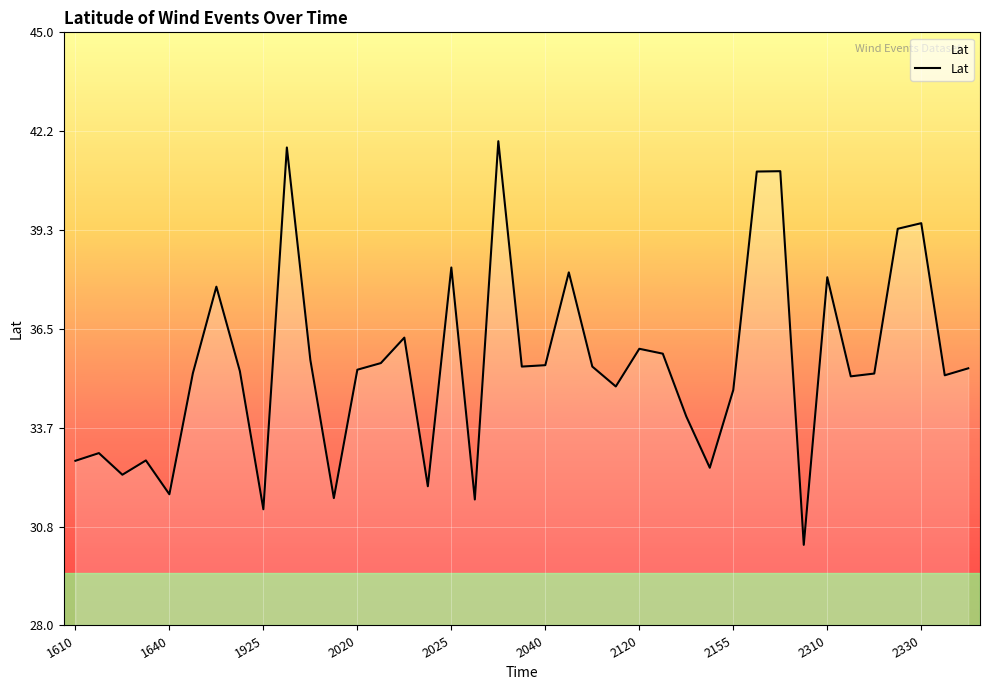

What is the maximum value shown in the chart?

41.9